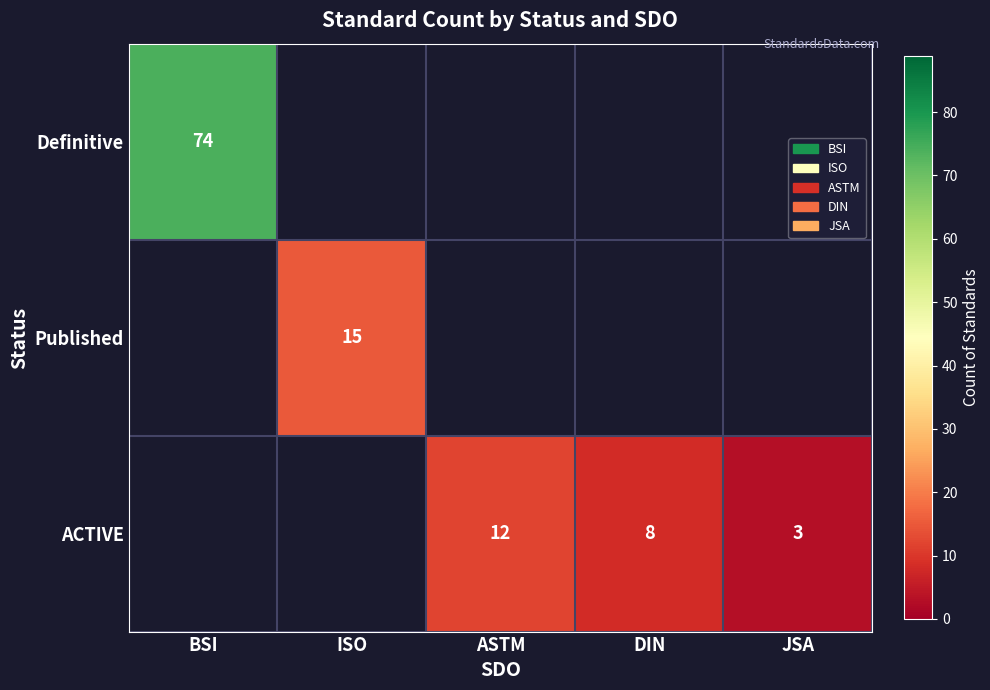

The Published series shows 9 at ISO. True or false?

False